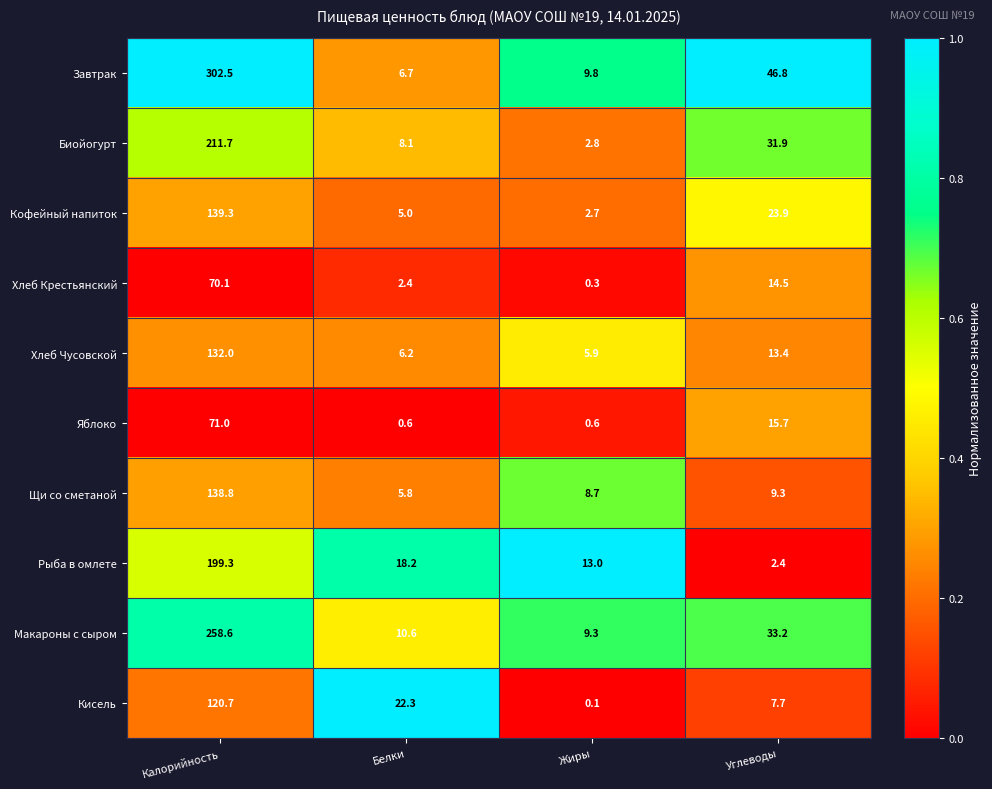

The value of Макароны с сыром at Жиры is 2.1. True or false?

False